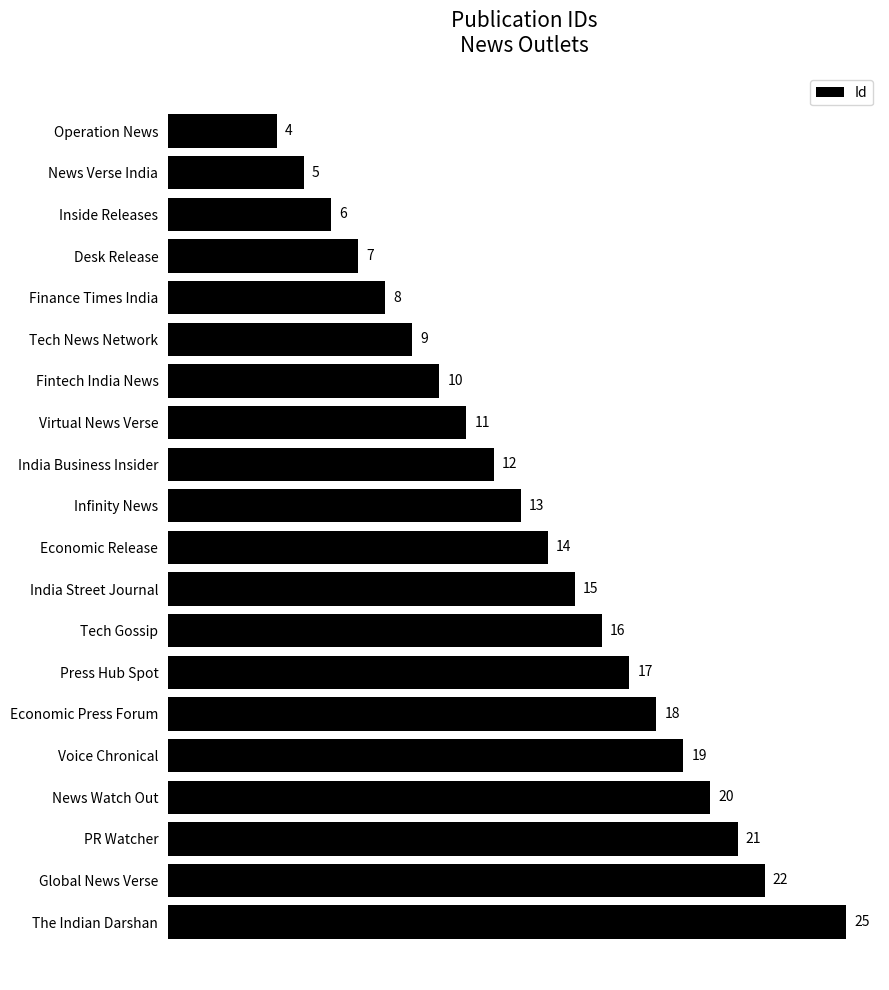

What is the difference between the maximum and second lowest values?

20